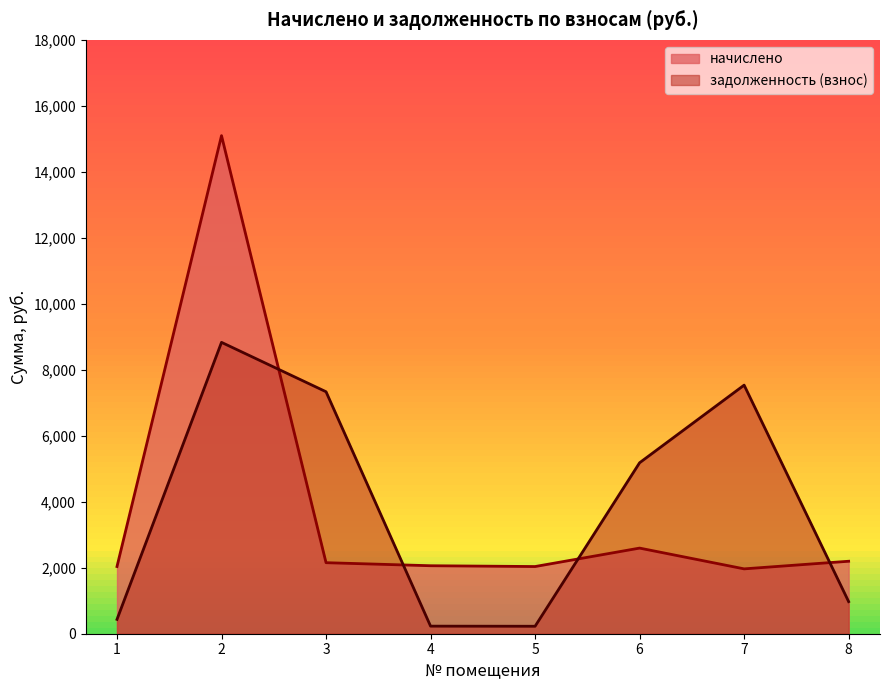

Which has a higher value, 2 or 8?

2